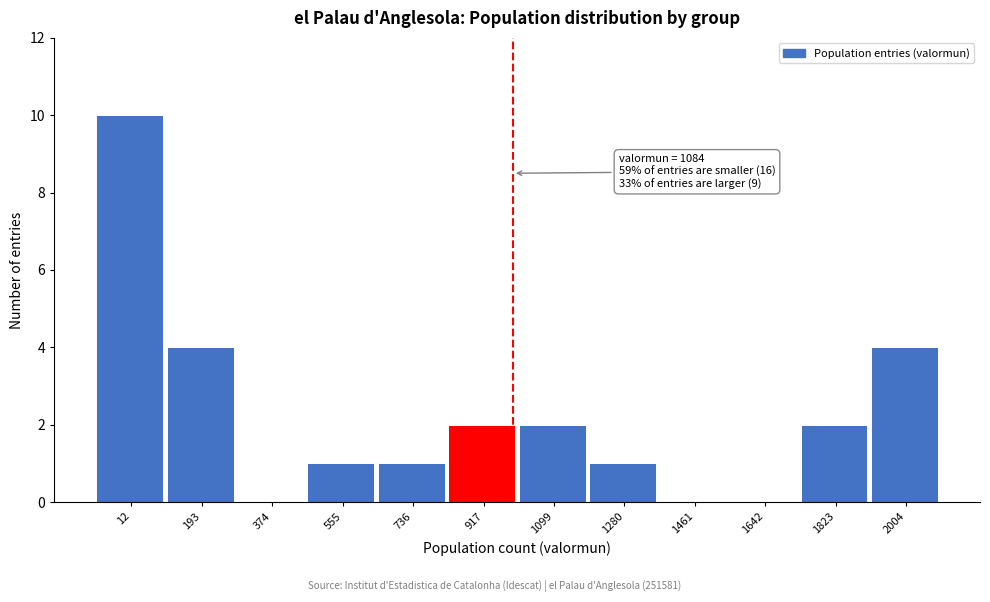

Reading left to right, extract all data points from this chart.

12=10	193=4	374=0	555=1	736=1	917=2	1099=2	1280=1	1461=0	1642=0	1823=2	2004=4